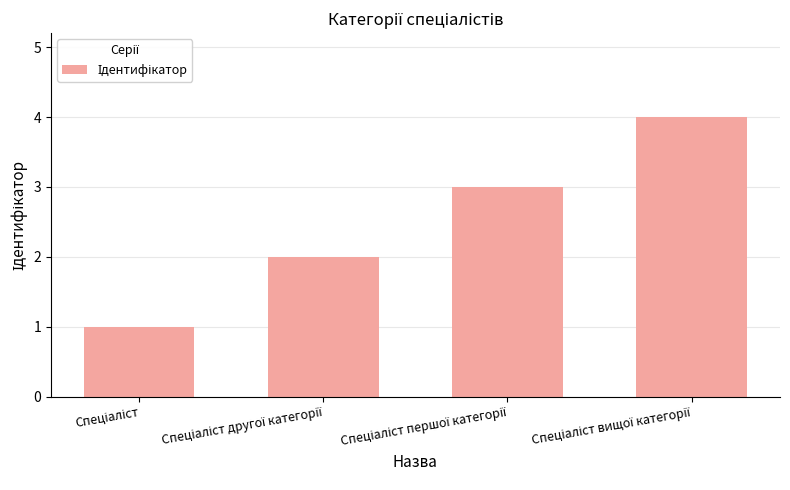

What is the sum of all values?

10